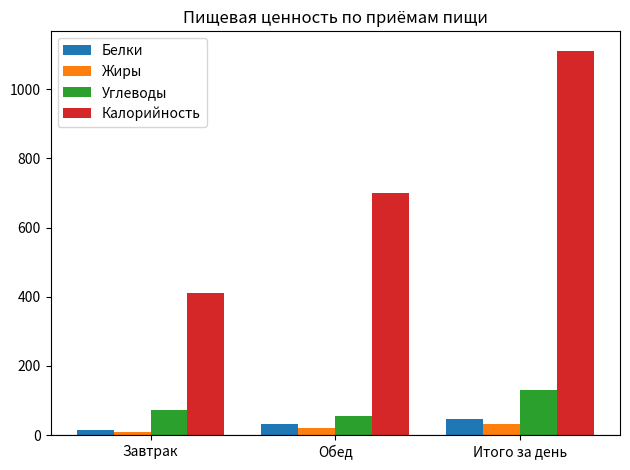

The Углеводы series shows 129.3 at Итого за день. True or false?

True